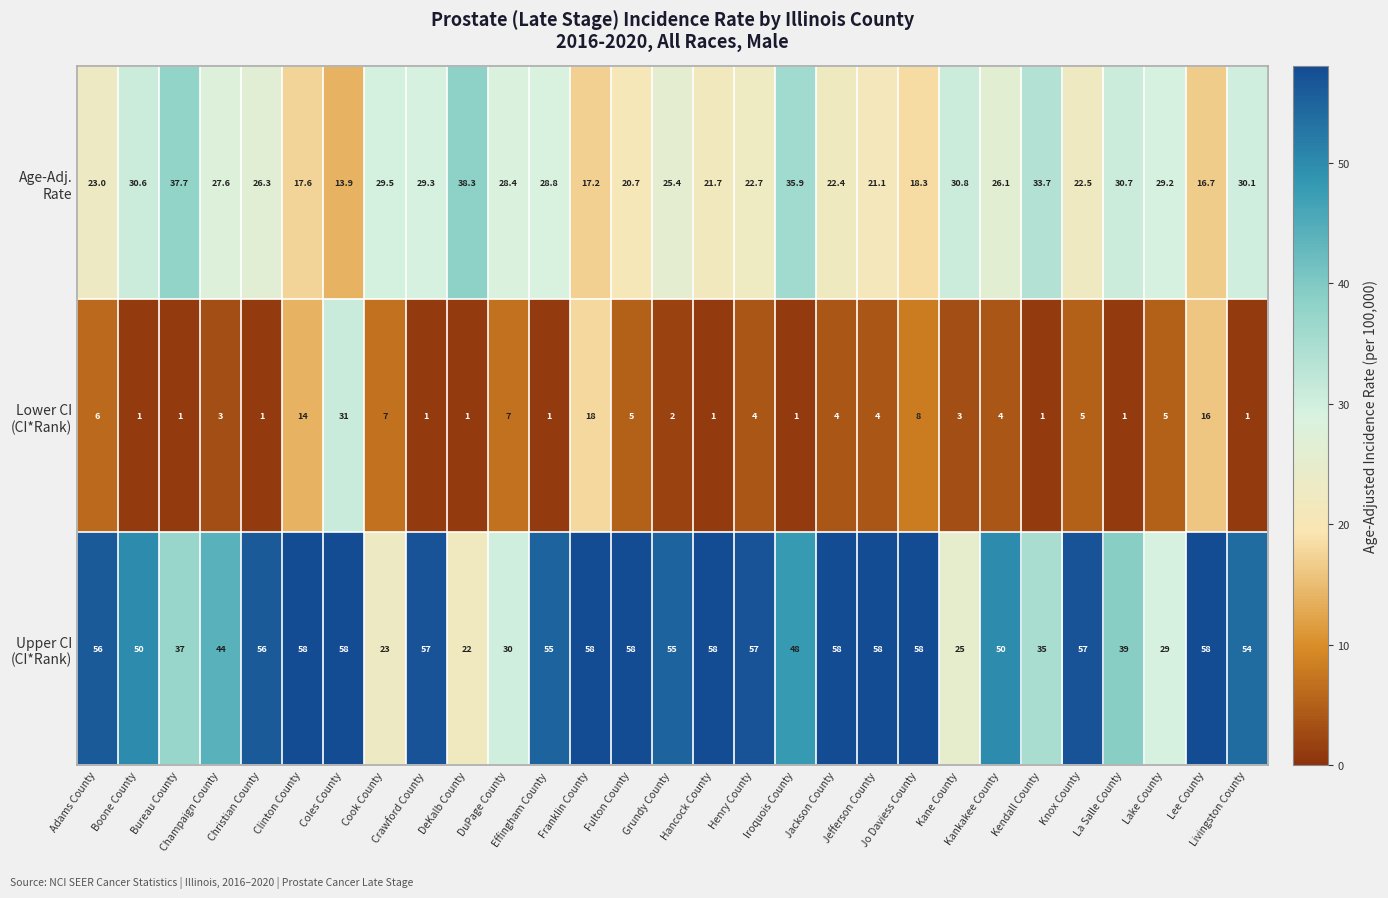

Count the number of categories in the chart.

29